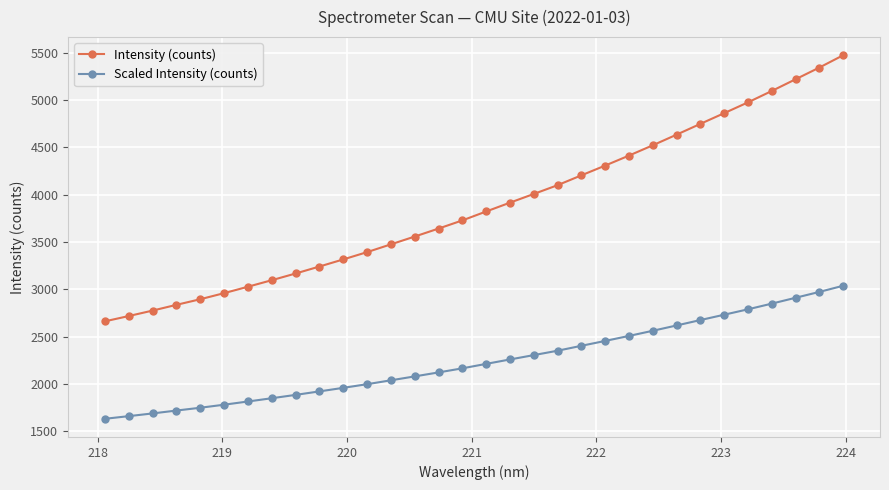

Which series has the largest total across all categories?

Intensity (counts)